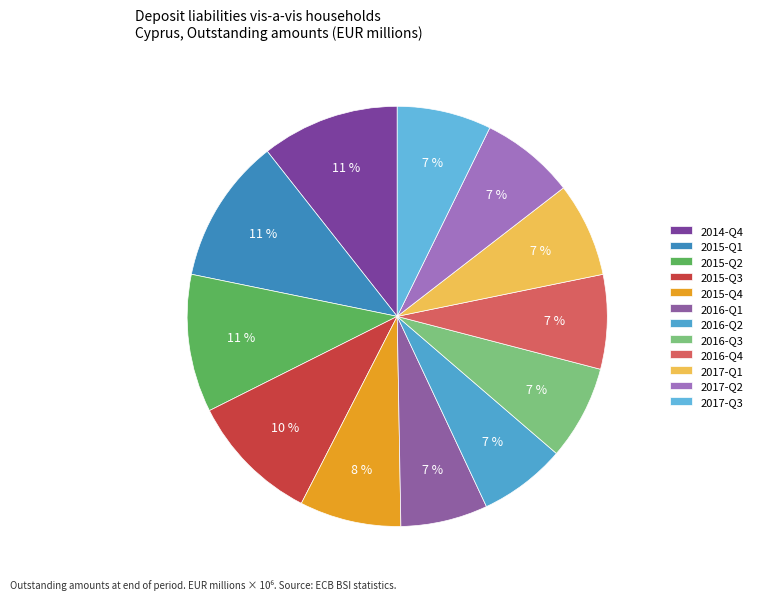

To the nearest percent, what is the combined percentage of 2015-Q4 and 2015-Q1?

19%